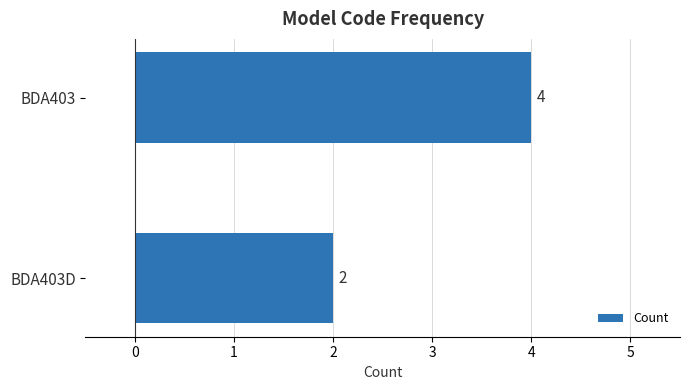

True or false: the data shows 2 at BDA403.

False